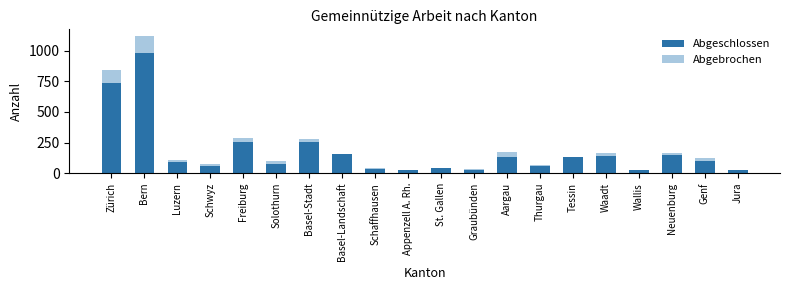

What is the highest value of the Abgeschlossen series?

985